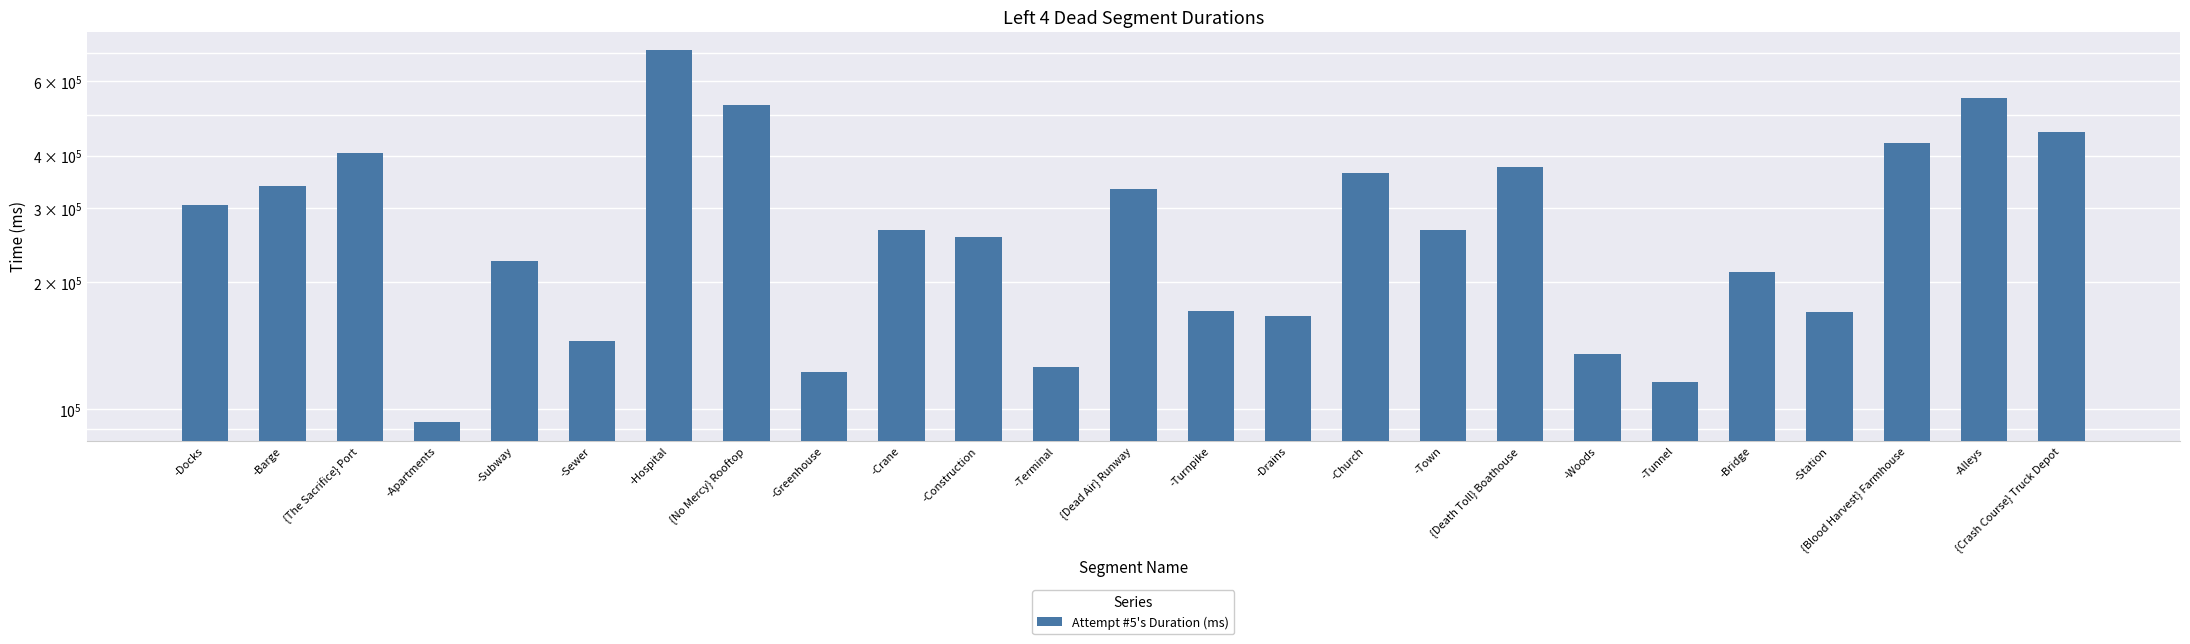

Reading left to right, what are all the values shown in this chart?

-Docks=305875	-Barge=339024	{The Sacrifice} Port=406397	-Apartments=93106	-Subway=225259	-Sewer=145063	-Hospital=710995	{No Mercy} Rooftop=526267	-Greenhouse=122876	-Crane=266021	-Construction=256459	-Terminal=126280	{Dead Air} Runway=333187	-Turnpike=171241	-Drains=166720	-Church=364051	-Town=265740	{Death Toll} Boathouse=375395	-Woods=135108	-Tunnel=116063	-Bridge=212267	-Station=169870	{Blood Harvest} Farmhouse=428230	-Alleys=547461	{Crash Course} Truck Depot=455624